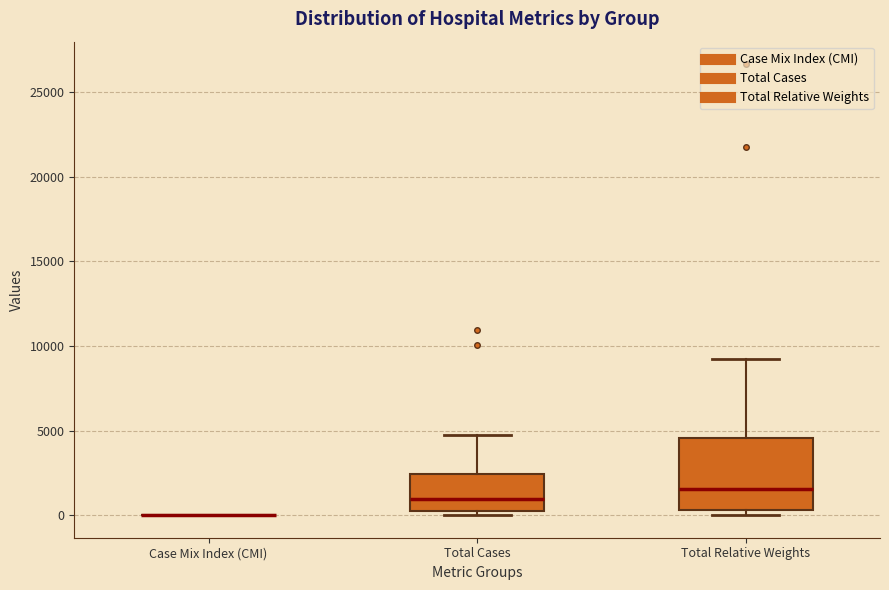

Where does the median line of the box for Total Relative Weights sit on the y-axis? The values are not printed on the chart, so give them approximately, as read against the axis.

1500